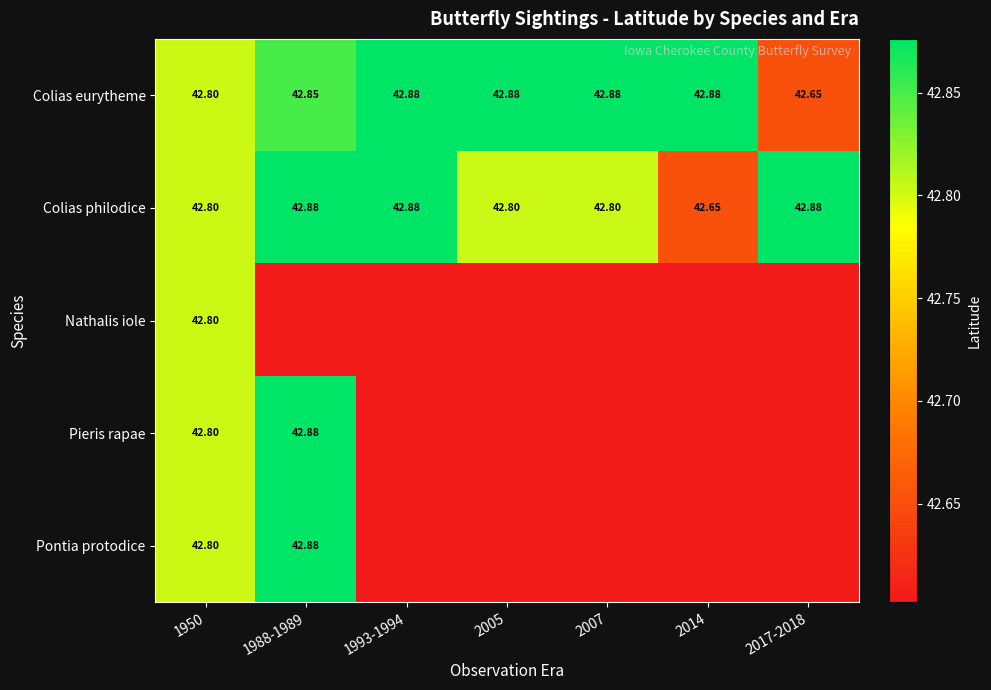

Which category has the lowest value in the Nathalis iole series?

1988-1989